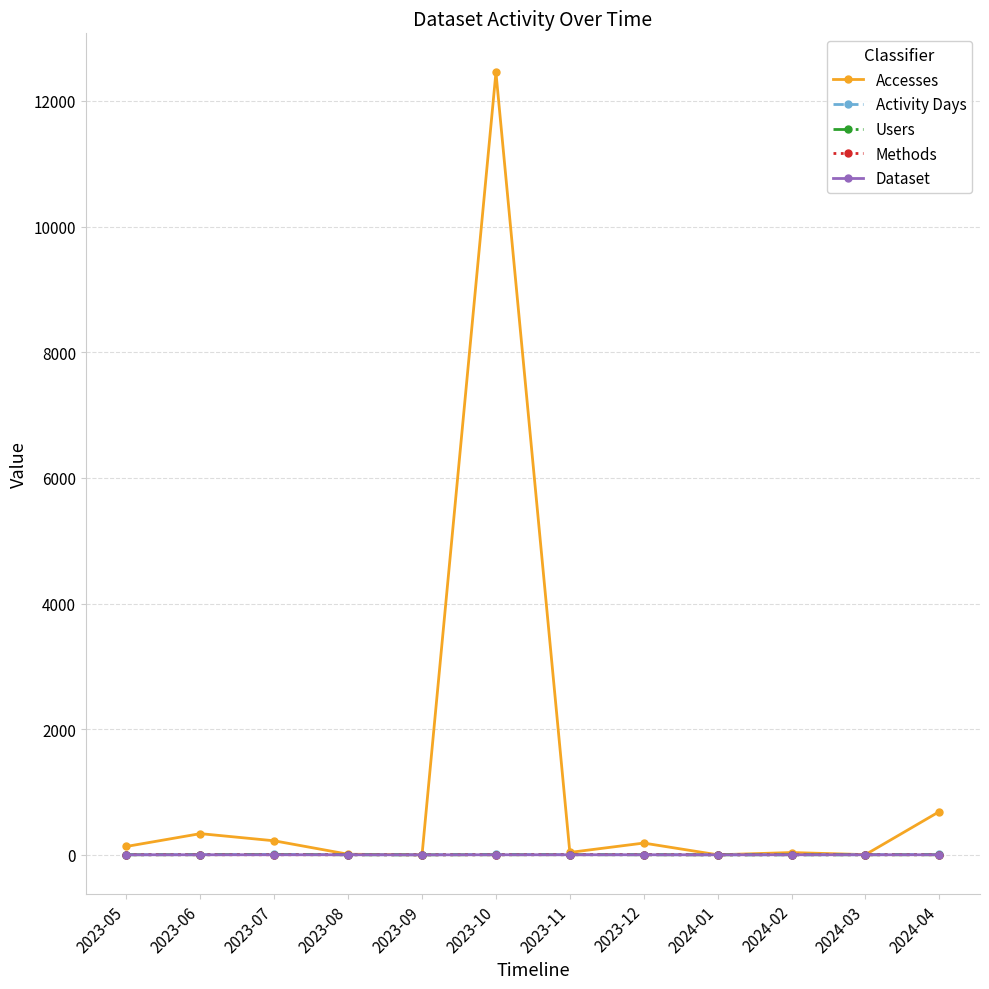

Which series has the largest total across all categories?

Accesses